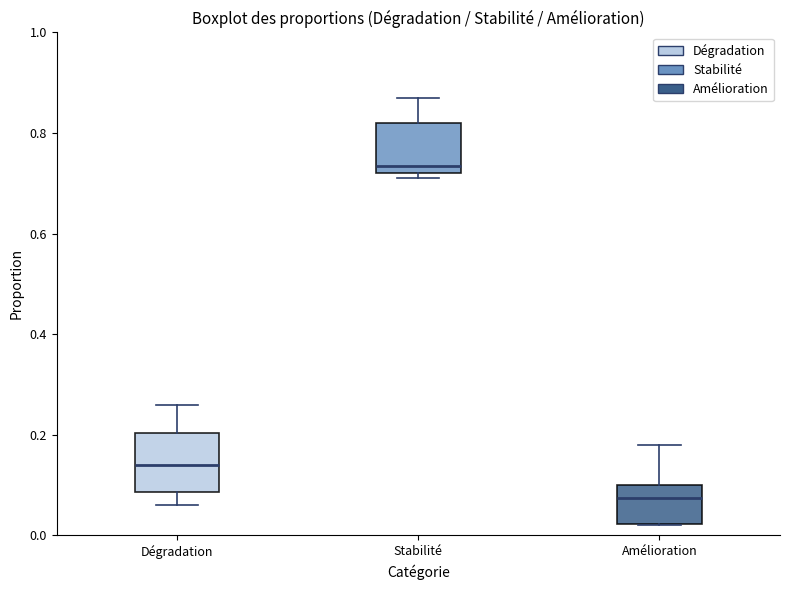

Reading left to right, read every box against the y-axis: the position of its median line, the range the box covers, and the ends of its whiskers. The values are not printed on the chart, so give them approximately, as read against the axis.

Dégradation: median 0.14, box 0.08 to 0.20, whiskers 0.06 to 0.26
Stabilité: median 0.74, box 0.72 to 0.82, whiskers 0.72 (just below the box's lower edge) to 0.88
Amélioration: median 0.08, box 0.02 to 0.10, whiskers 0.02 to 0.18